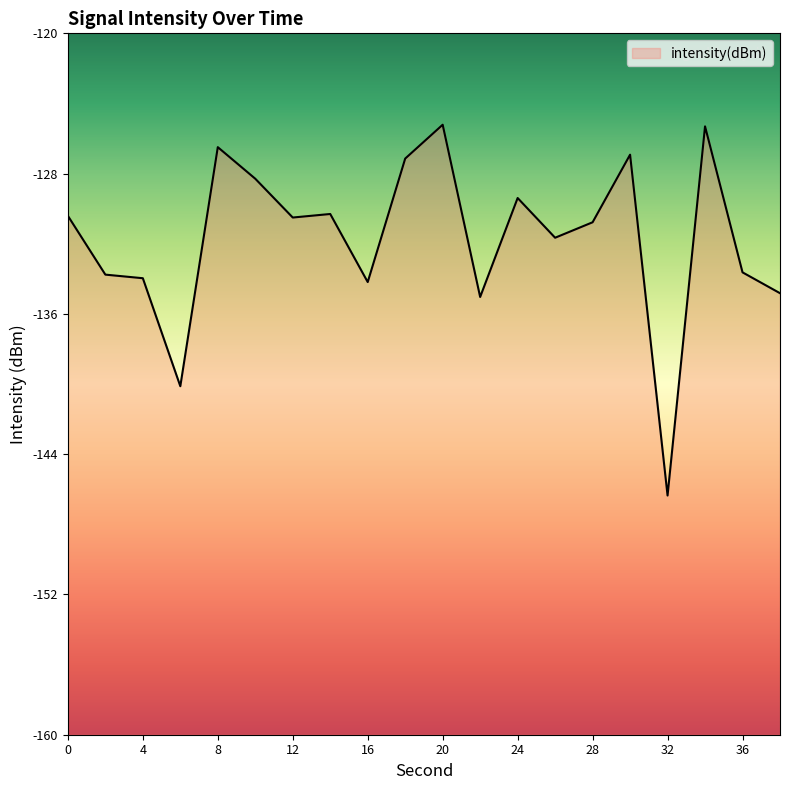

Does the chart display data point markers on the line(s)?

No